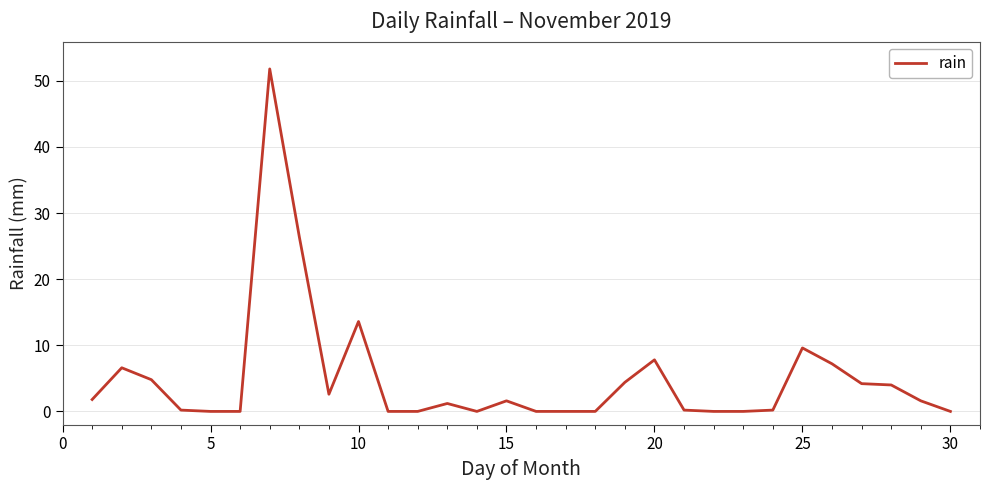

Count the number of data series in this chart.

1